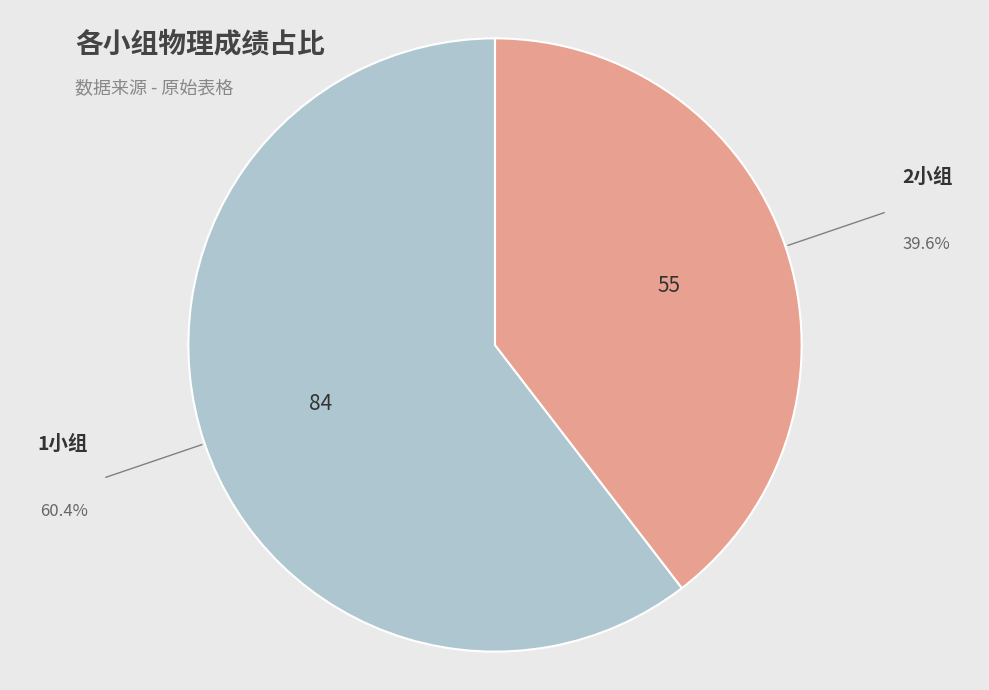

Which category accounts for the majority?

1小组